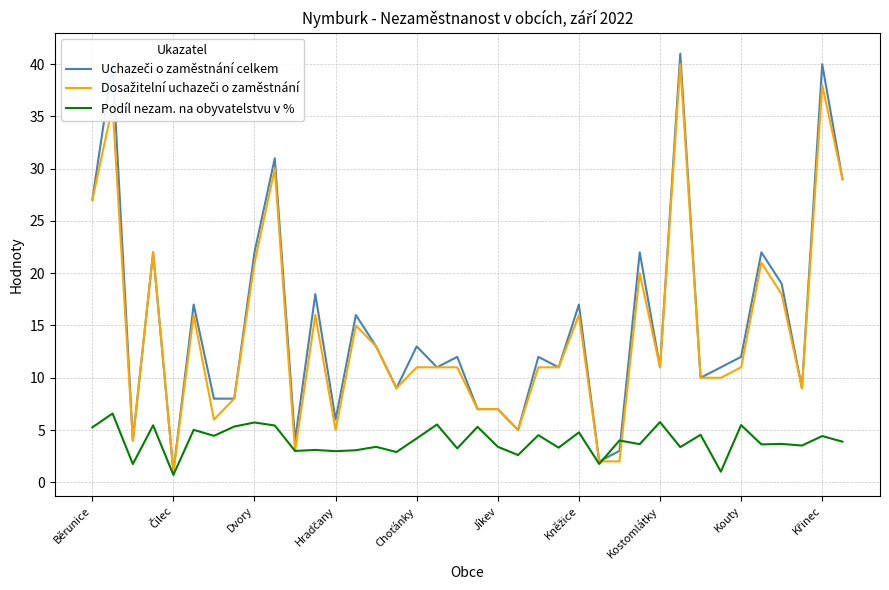

What is the greatest value displayed?

41.0